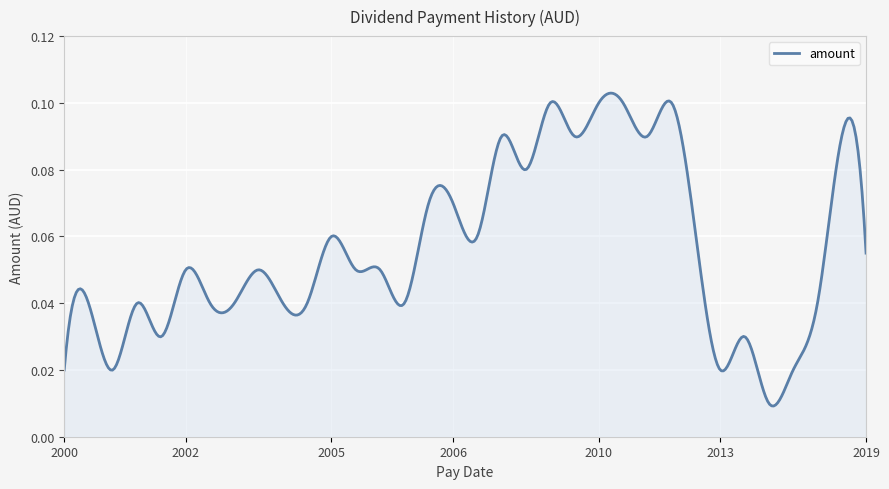

Is this an area chart (filled region under the line)?

Yes